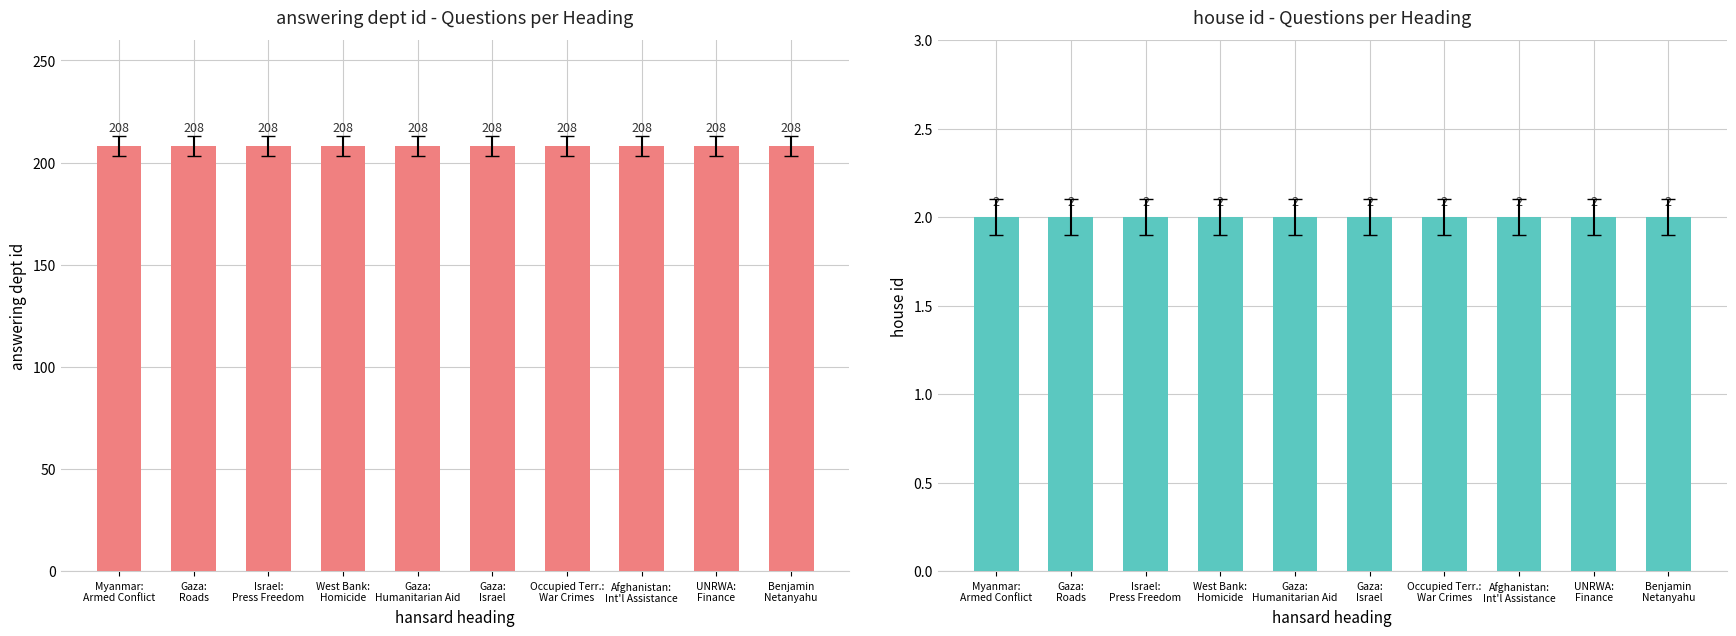

What is the minimum value shown in the chart?

2